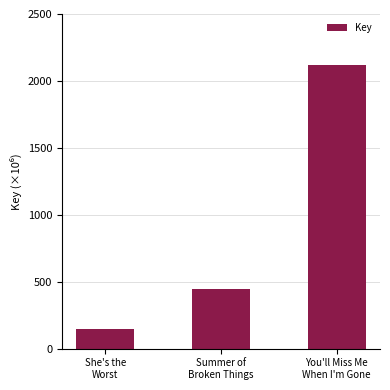

Approximately how many times larger is the value at Summer of
Broken Things compared to You'll Miss Me
When I'm Gone?

0.2